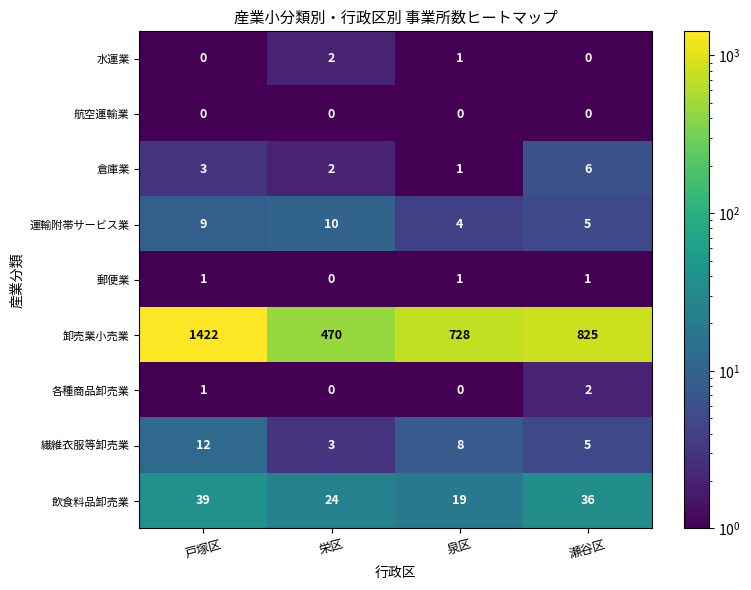

What is the sum of all 運輸附帯サービス業 values?

28